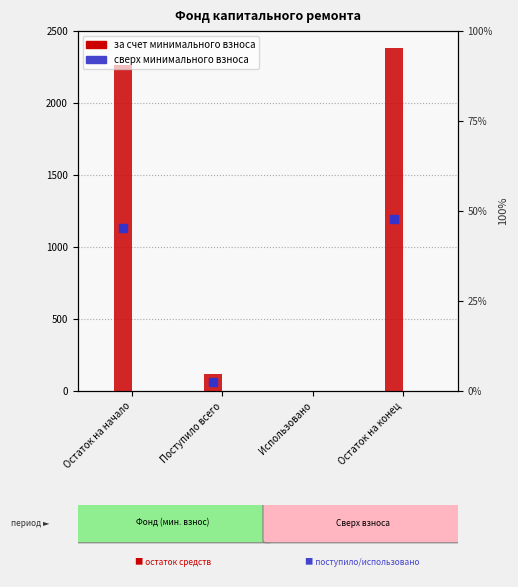

Between Остаток на начало and Остаток на конец, which series saw the biggest shift?

за счет минимального взноса